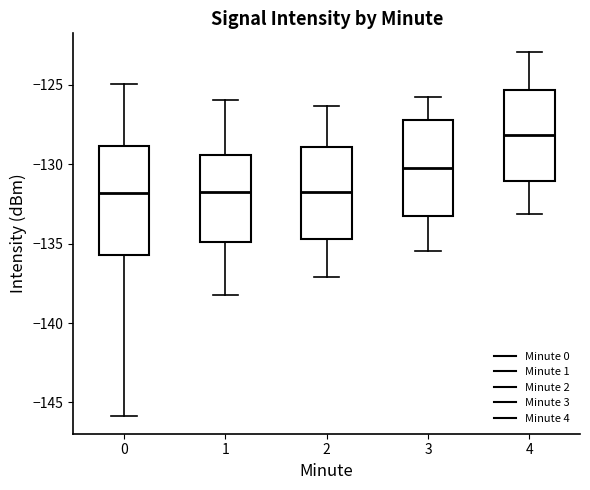

Which box's median line is the highest?

4